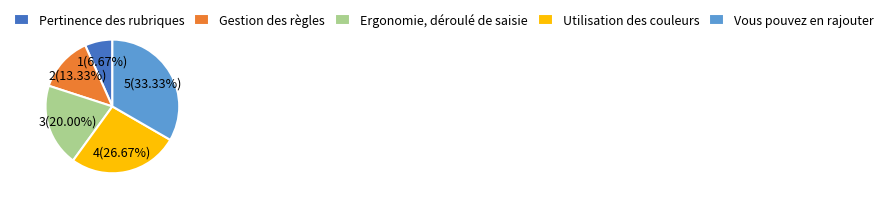

Approximately how many times larger is the value at Gestion des règles compared to Utilisation des couleurs?

0.5